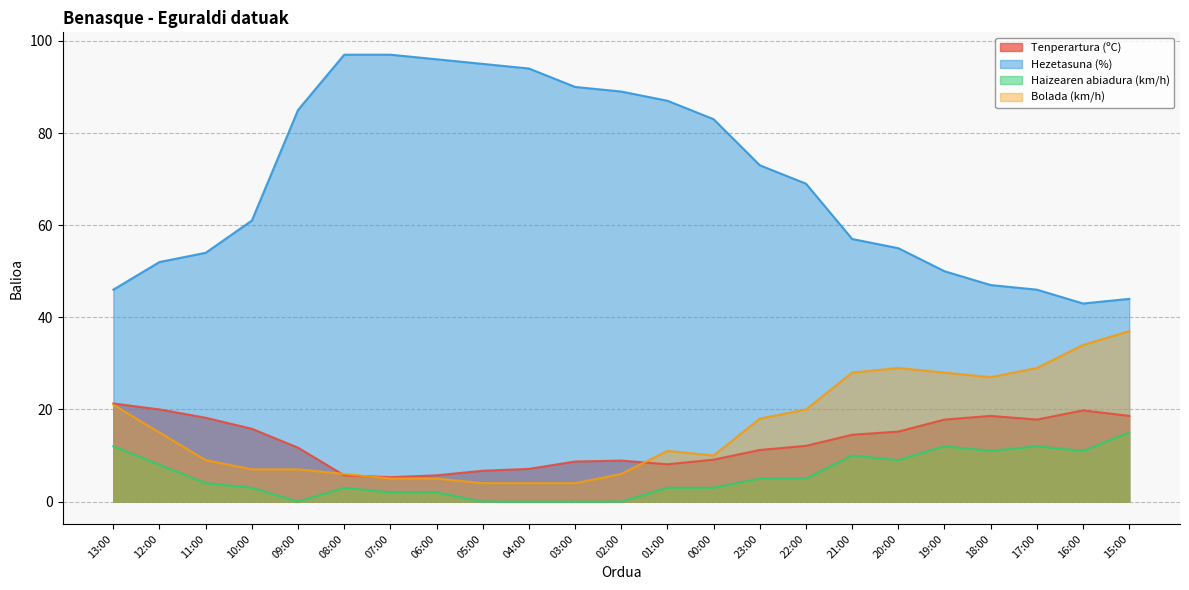

What position from the left is 03:00?

11